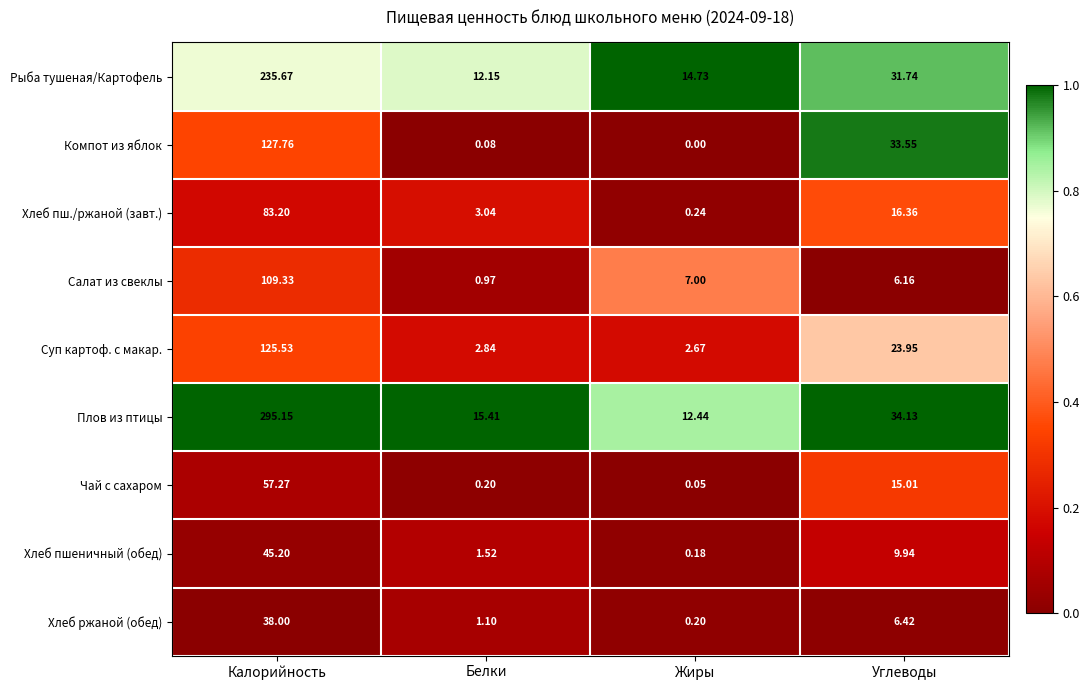

Where does the Хлеб пш./ржаной (завт.) series first go above 16?

Калорийность